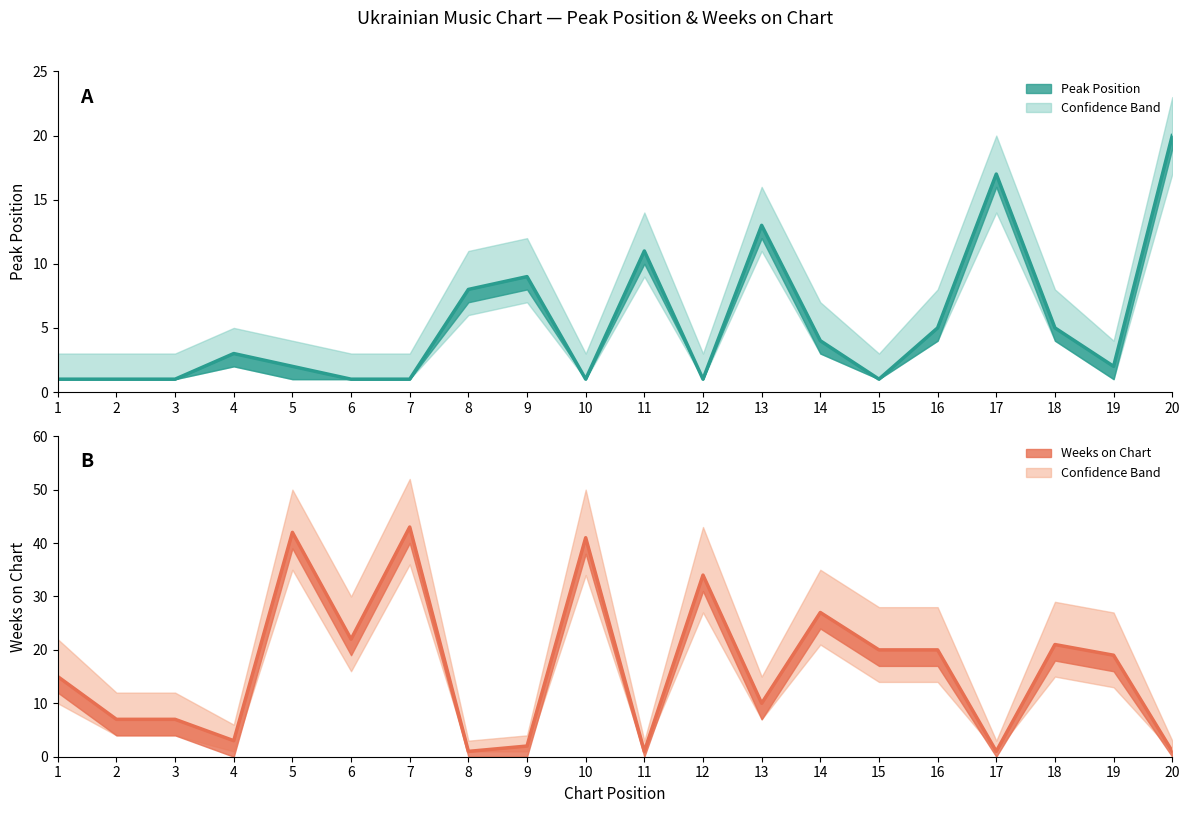

How many data points does each series have?

20